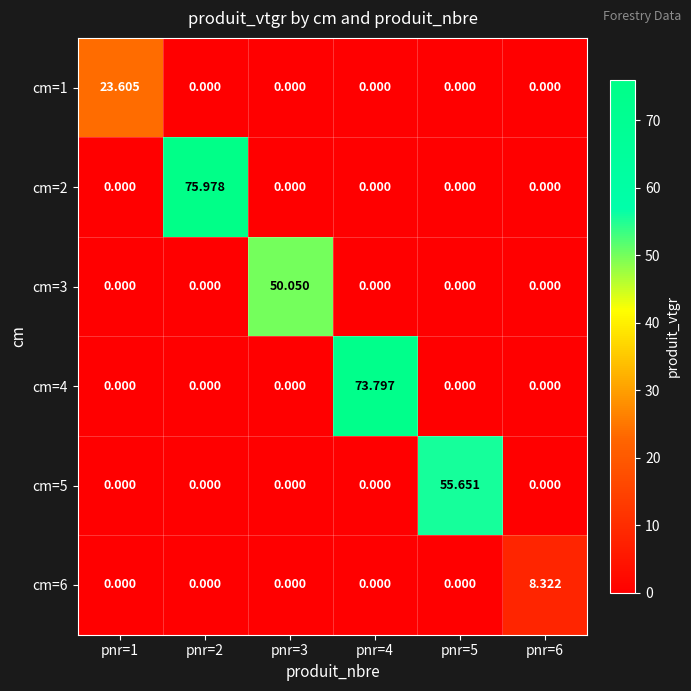

What is the spread (max minus min) of values at pnr=6?

8.3